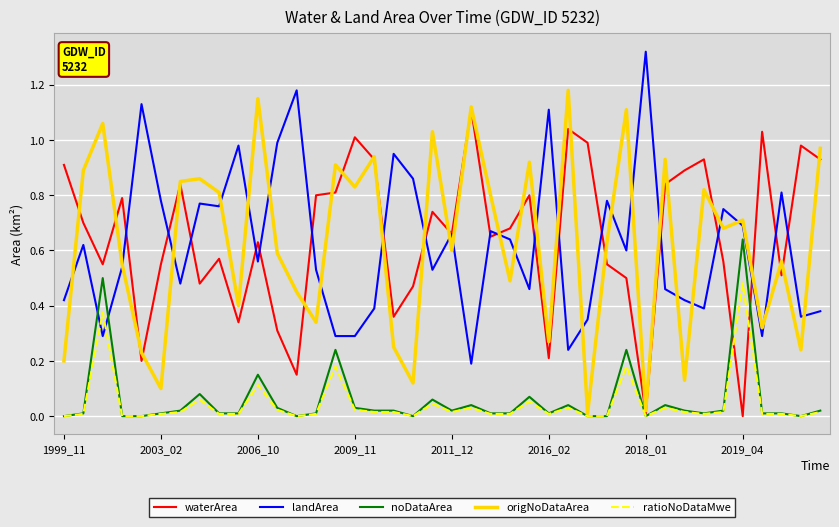

Does the chart have visible grid lines?

Yes